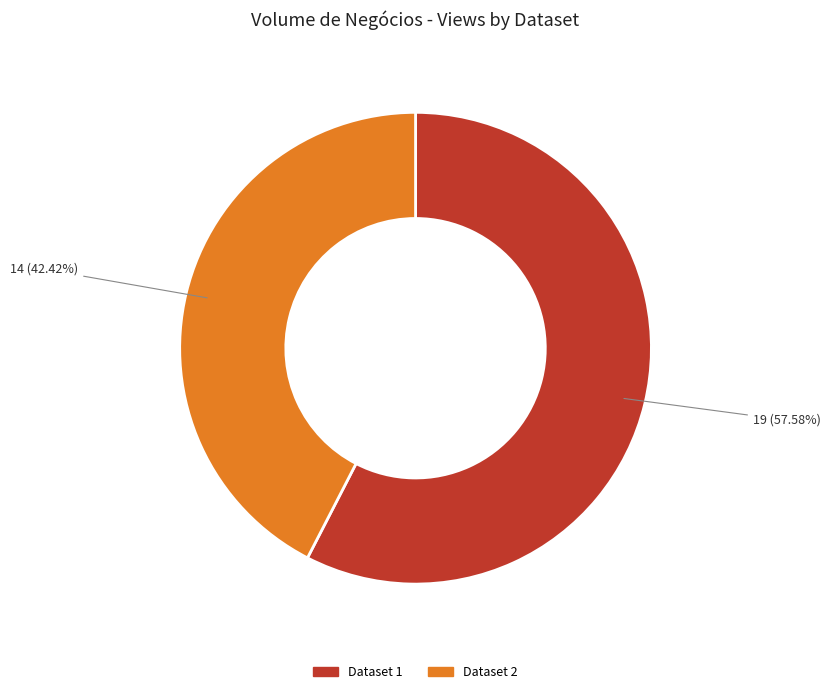

Rank the categories by value from highest to lowest.

Dataset 1, Dataset 2